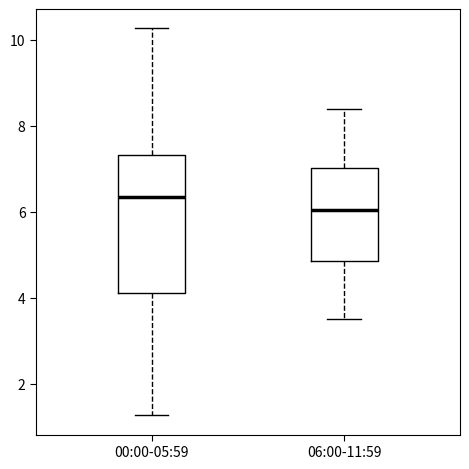

Reading left to right, read every box against the y-axis: the position of its median line, the range the box covers, and the ends of its whiskers. The values are not printed on the chart, so give them approximately, as read against the axis.

00:00-05:59: median 6.4, box 4.2 to 7.4, whiskers 1.2 to 10.2
06:00-11:59: median 6.0, box 4.8 to 7.0, whiskers 3.6 to 8.4